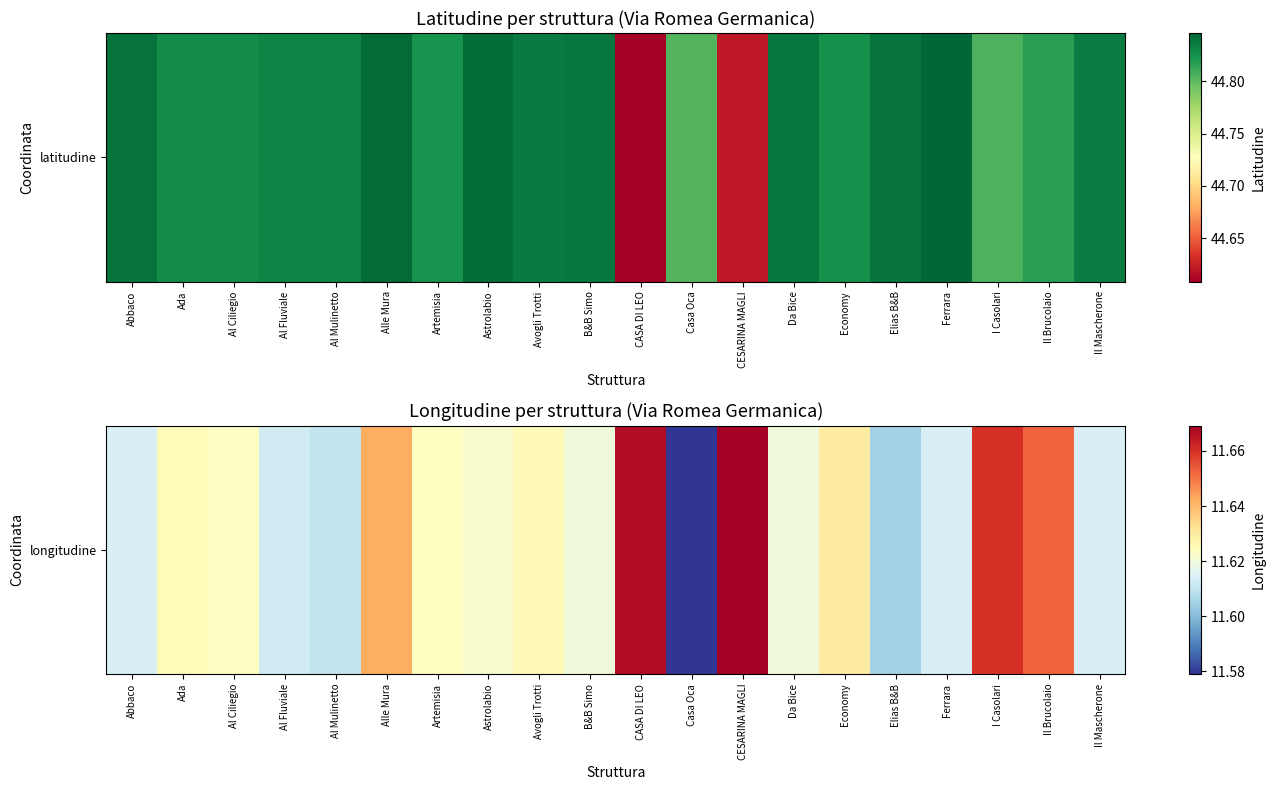

What is the average value?

11.6